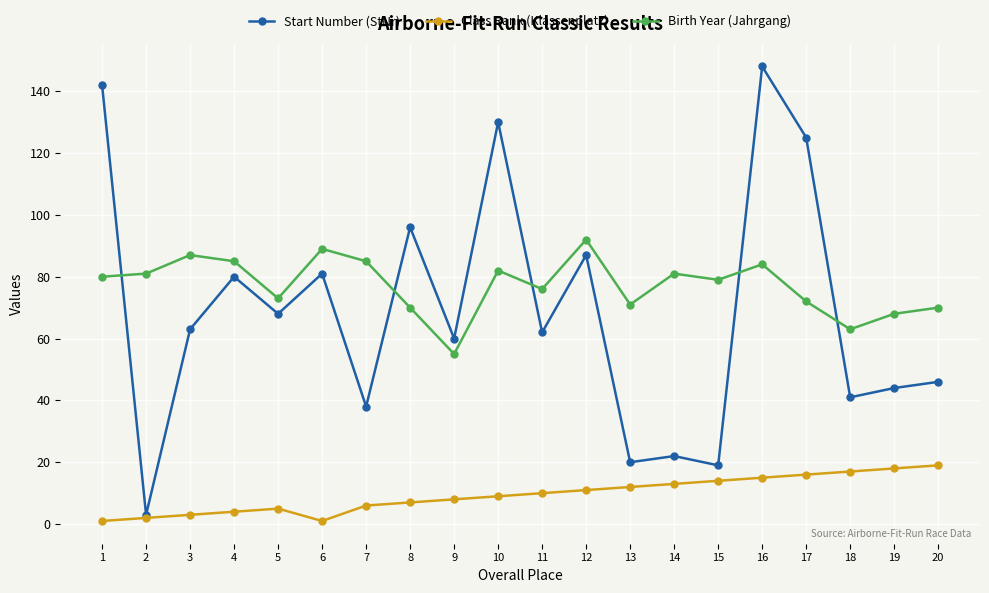

Which series changed the most between 5 and 19?

Start Number (StNr)